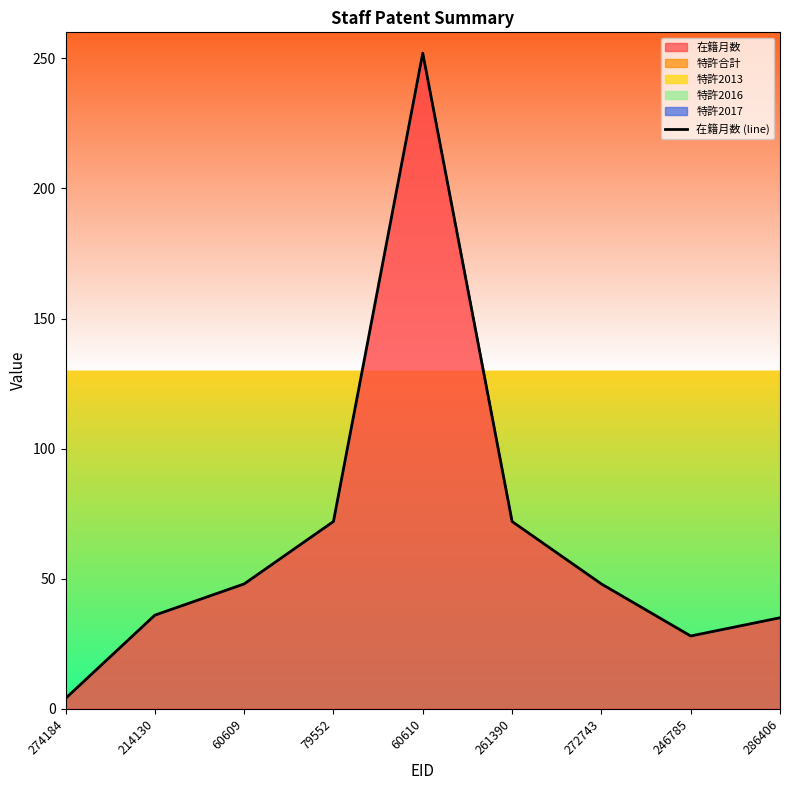

What is the difference between the values at 214130 and 272743?

12